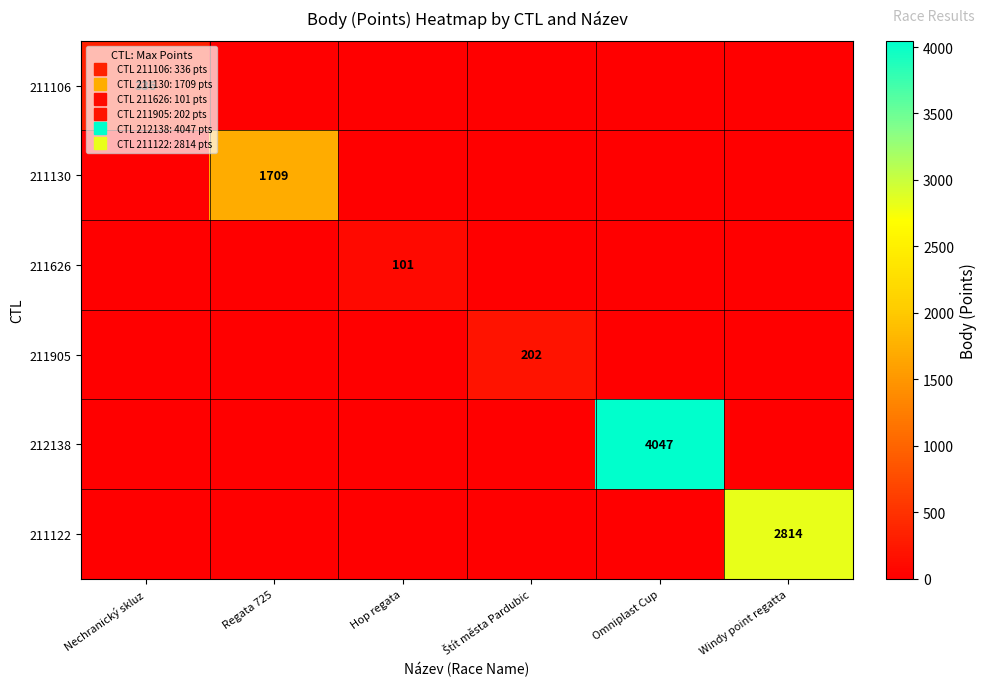

What is the spread (max minus min) of values at Štít města Pardubic?

202